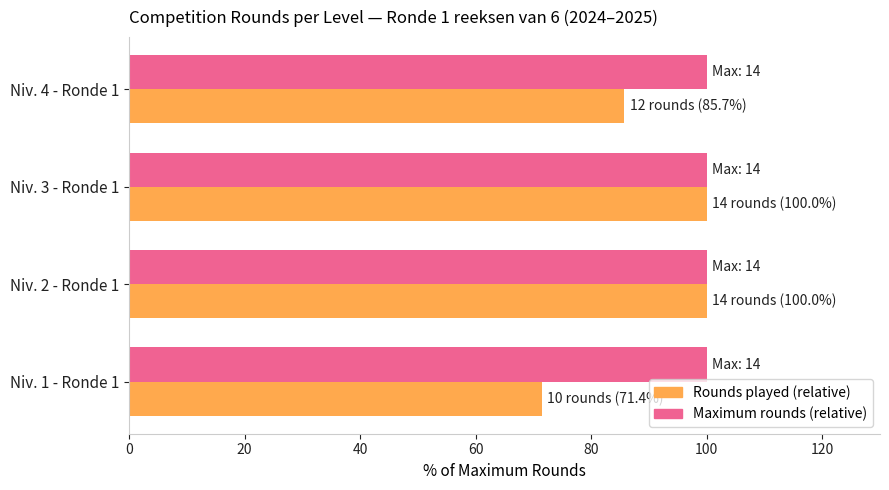

At Niv. 4 - Ronde 1, list the series in order from largest to smallest.

Maximum rounds (relative), Rounds played (relative)